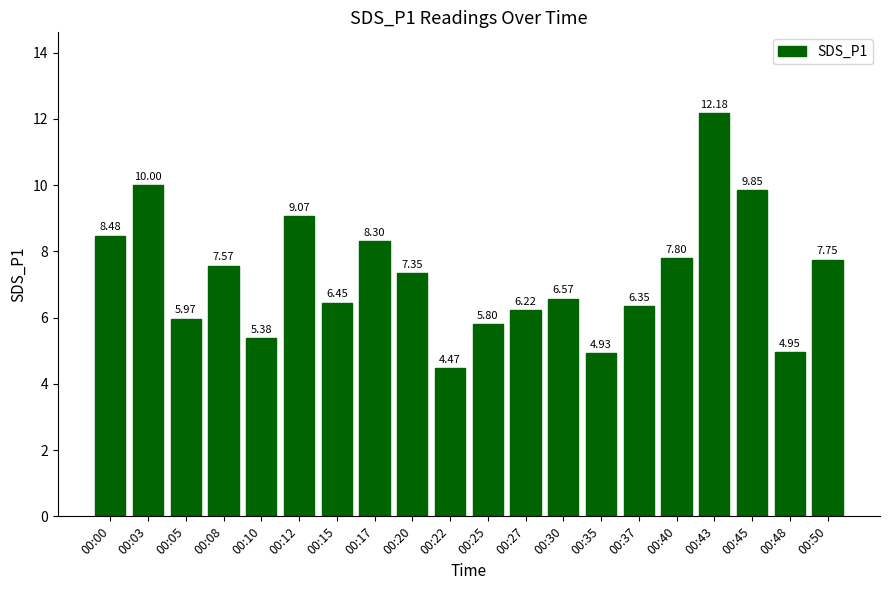

Between 00:15 and 00:50, which is larger?

00:50